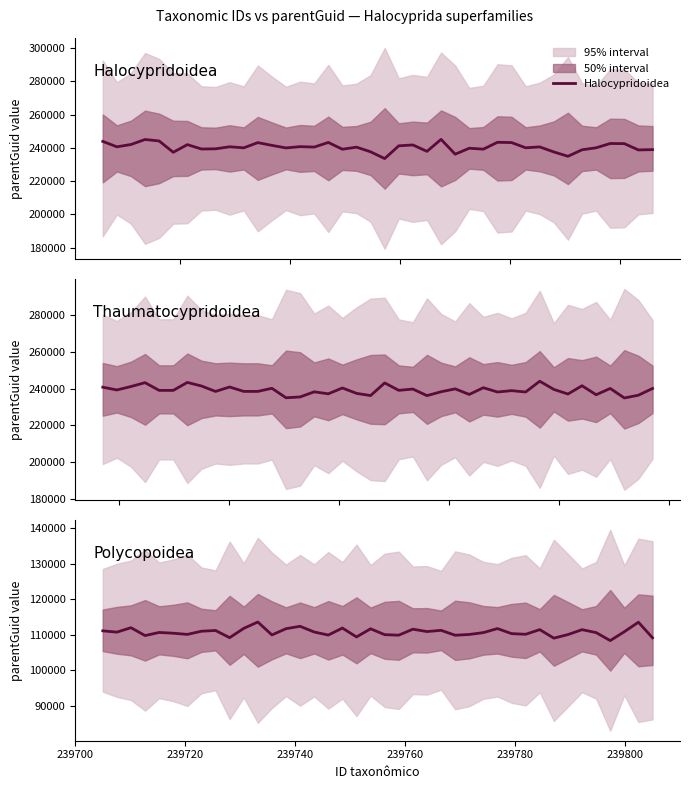

What is the value of the Polycopoidea point at the 7th from the left?

110144.0